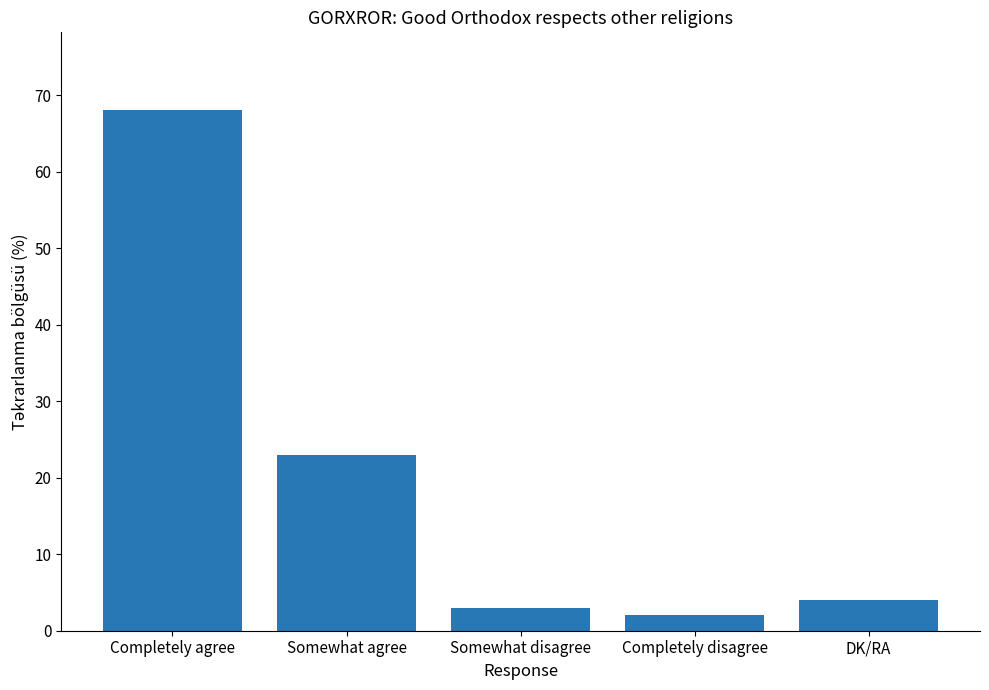

What is the label of the 1st bar from the left?

Completely agree